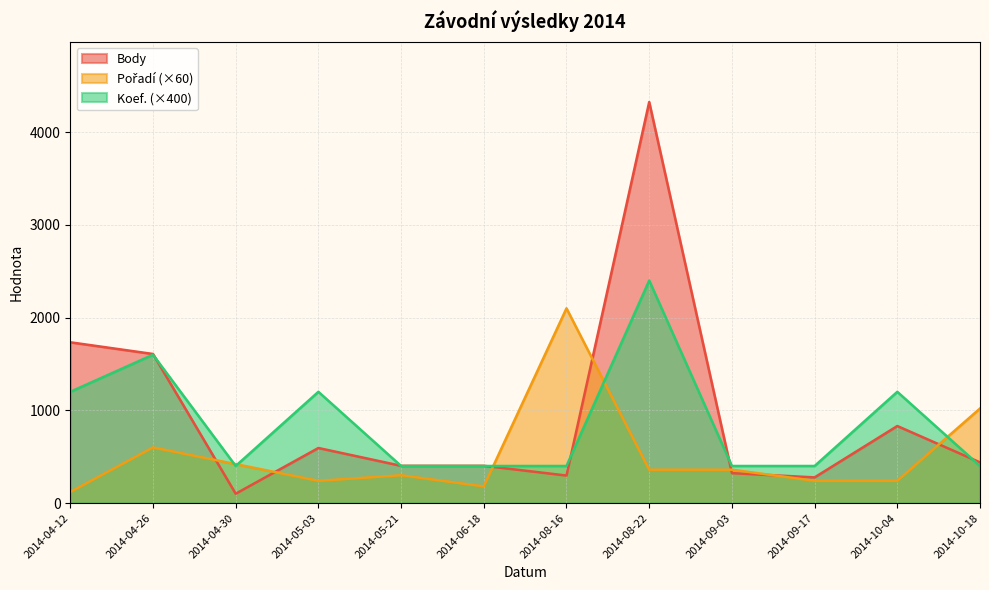

The Koef. series shows 127 at 2014-09-17. True or false?

False